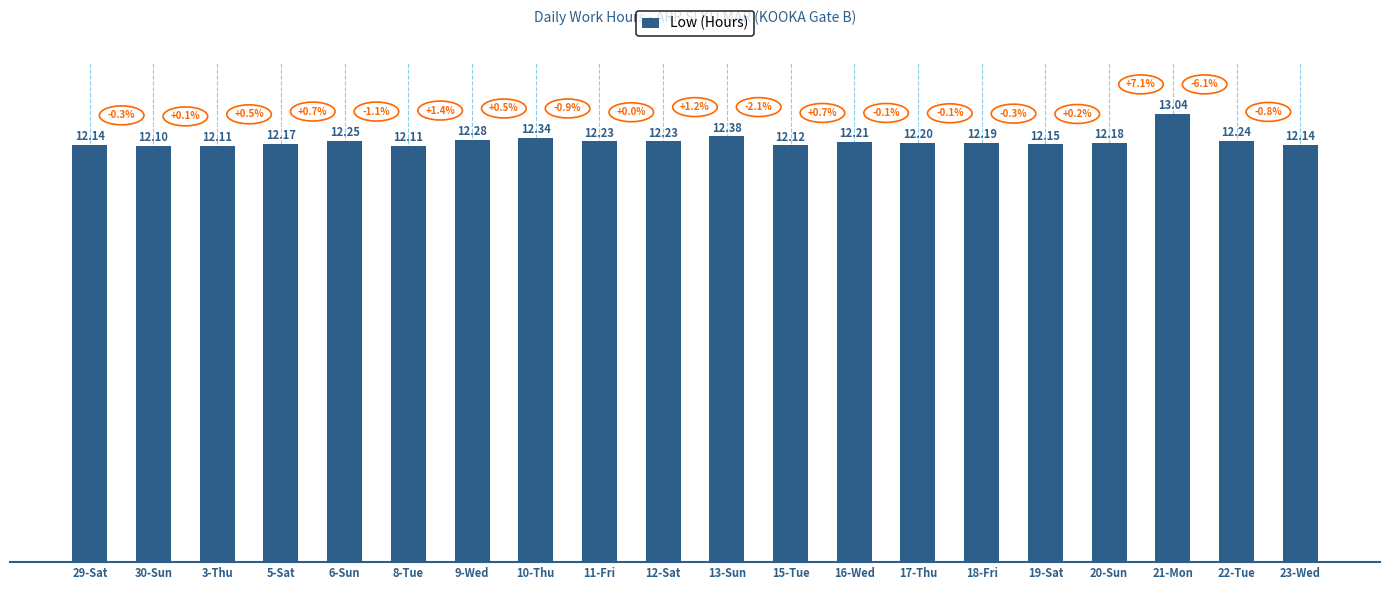

What is the value of the 1st bar from the left?

12.1